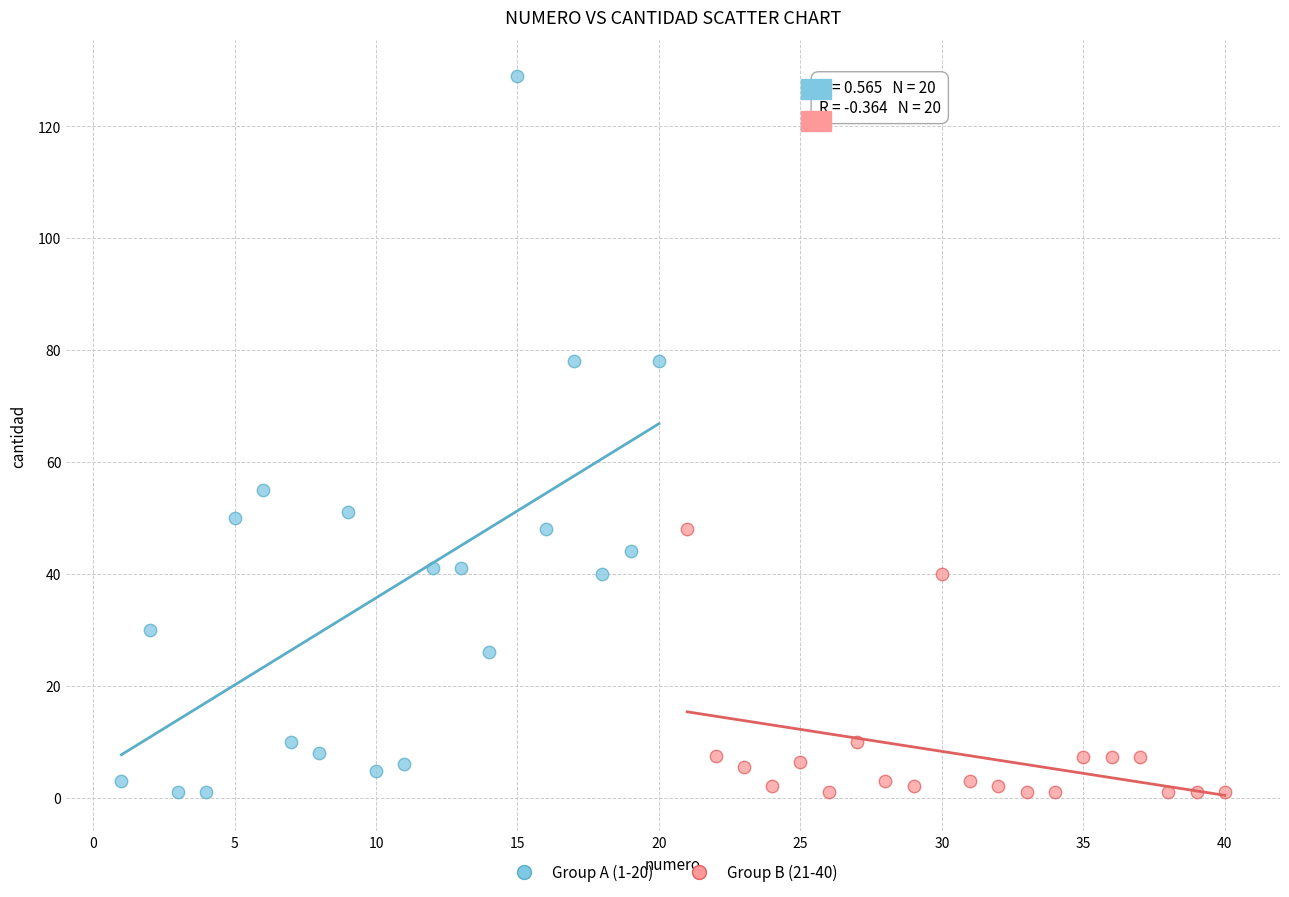

Which series has the largest Y range (max minus min)?

Group A (1-20)